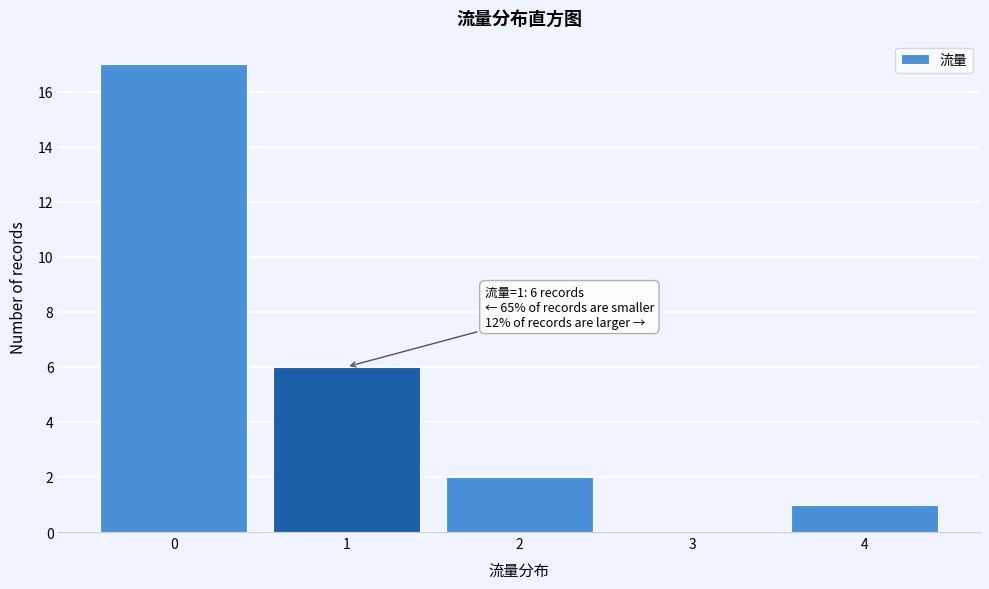

Which range on the x-axis has the tallest bar?

-0.5 to 0.5